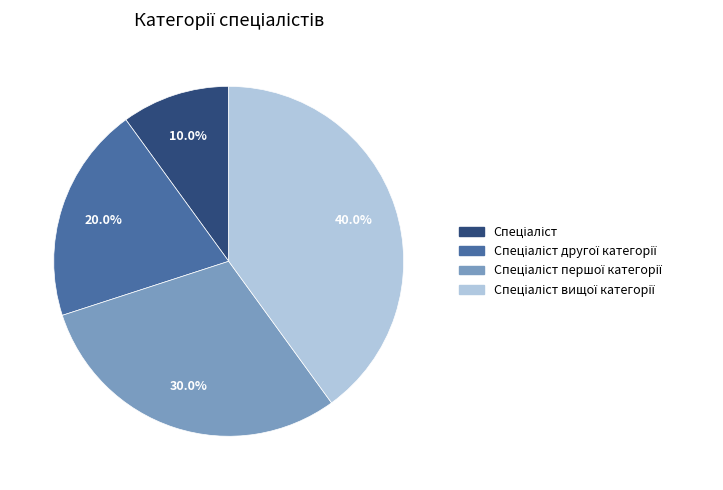

Is there any slice that represents more than half of the pie?

No